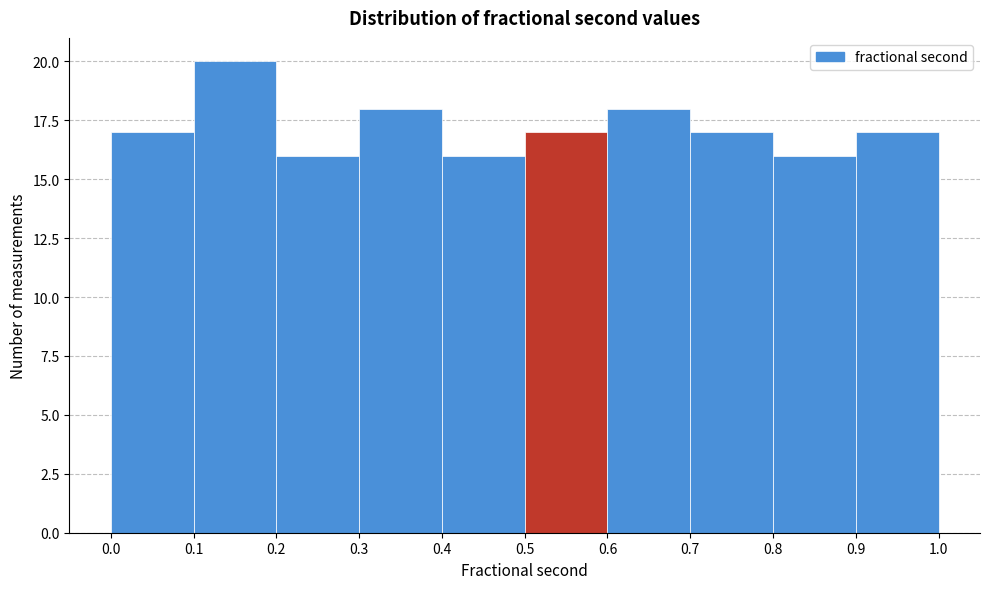

Reading left to right, list every bar in this chart as the range it spans on the x-axis followed by its height. The values are not printed on the chart, so give them approximately, as read against the axis.

0.0 to 0.1: 17
0.1 to 0.2: 20
0.2 to 0.3: 16
0.3 to 0.4: 18
0.4 to 0.5: 16
0.5 to 0.6: 17
0.6 to 0.7: 18
0.7 to 0.8: 17
0.8 to 0.9: 16
0.9 to 1.0: 17